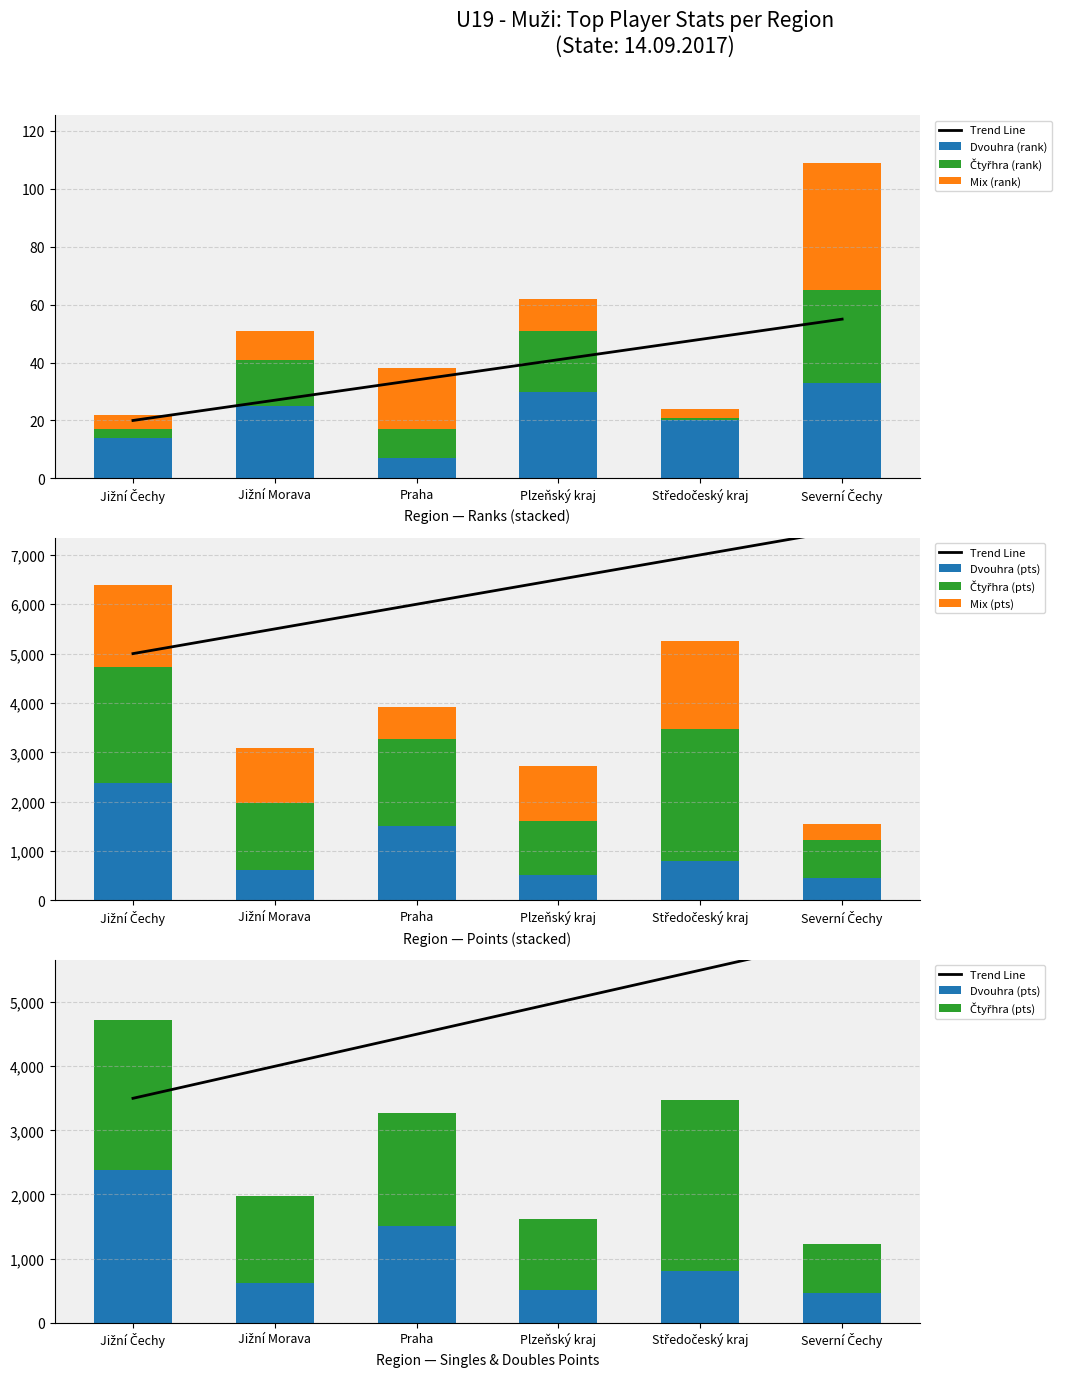

What value does the Mix (pts) series have at Jižní Čechy, to the nearest 100?

1700